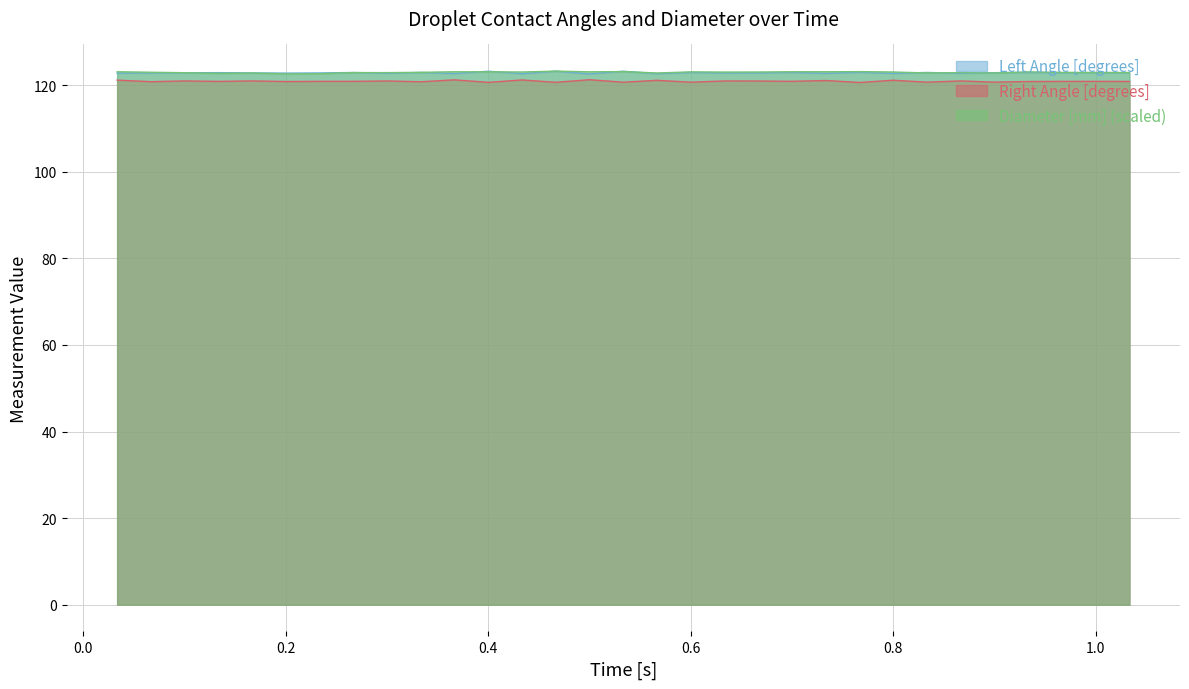

True or false: Diameter [mm] (scaled) and Right Angle [degrees] intersect in this chart.

False